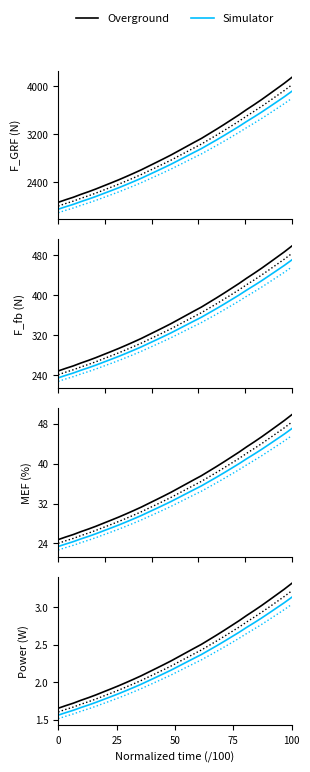

Rank the series by their maximum value, from lowest to highest.

Simulator, Overground